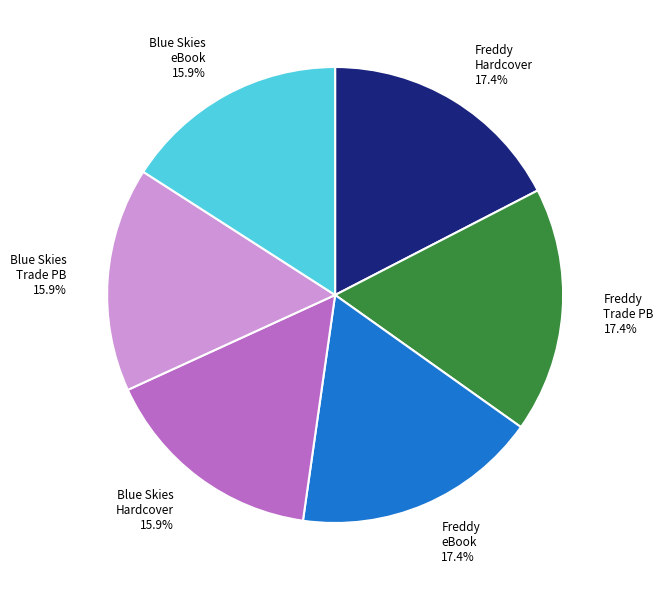

What percentage is NOT represented by Freddy eBook 17.4%?

82.6%